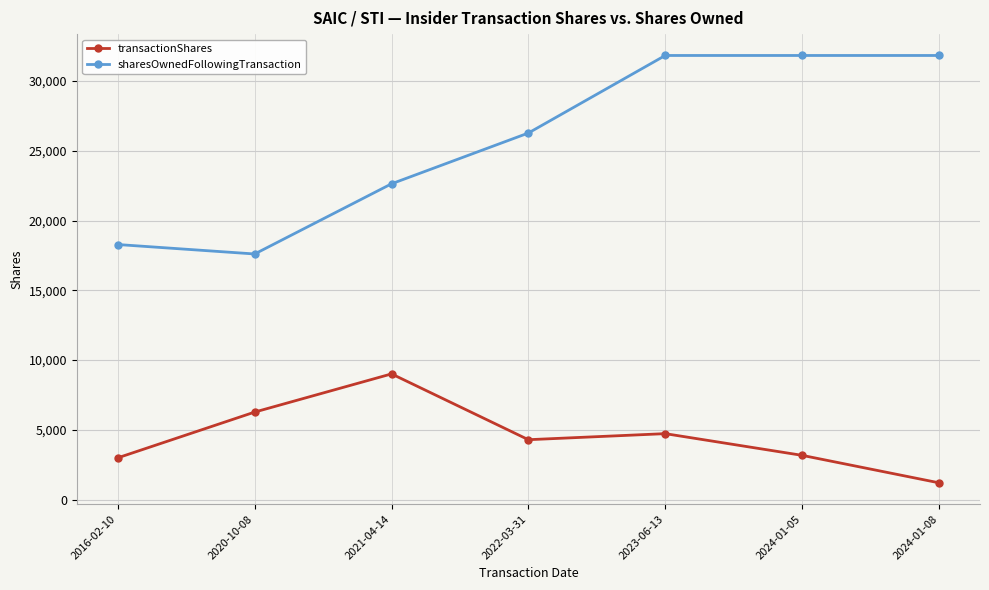

True or false: sharesOwnedFollowingTransaction has a value of 31834 at 2024-01-08.

True